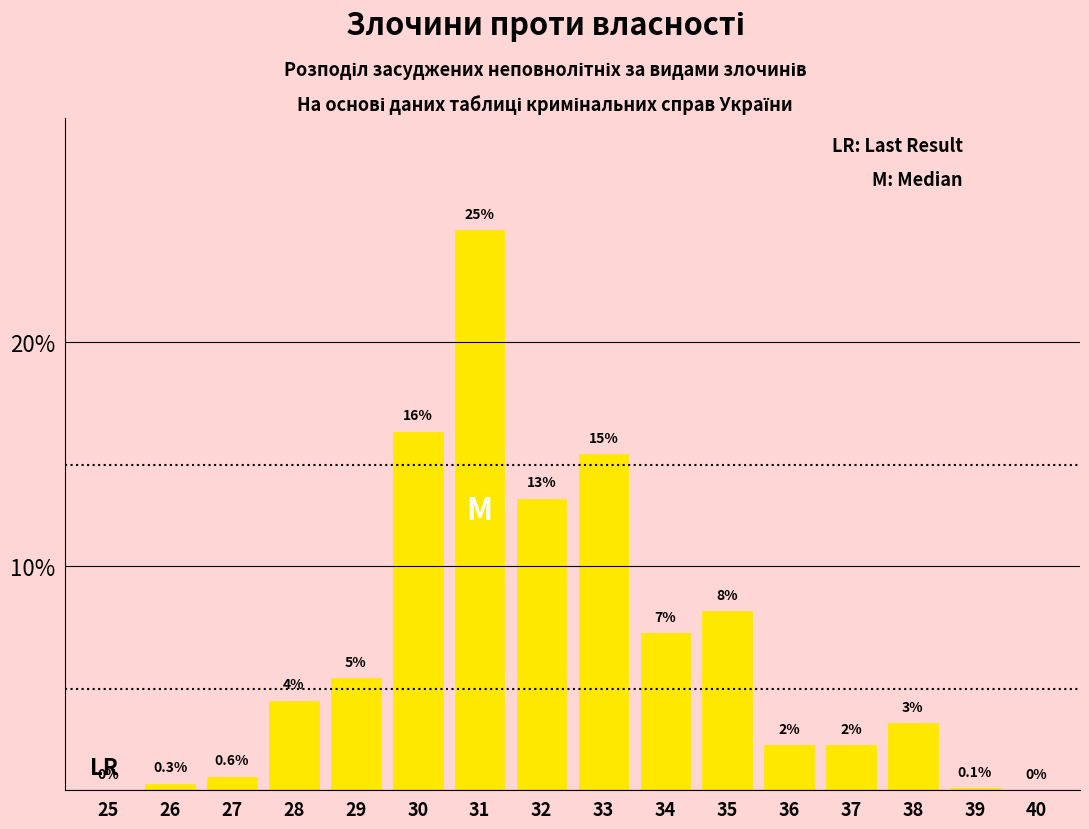

Reading left to right, transcribe all the data shown in this chart.

25=0.0	26=0.3	27=0.6	28=4.0	29=5.0	30=16.0	31=25.0	32=13.0	33=15.0	34=7.0	35=8.0	36=2.0	37=2.0	38=3.0	39=0.1	40=0.0